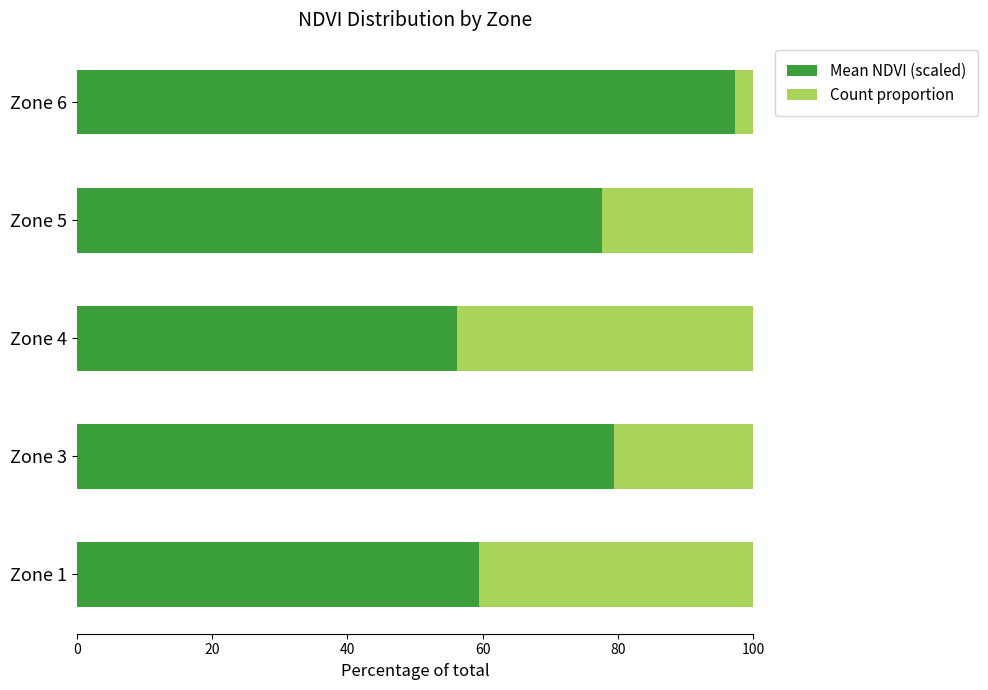

How many data points does each series have?

5